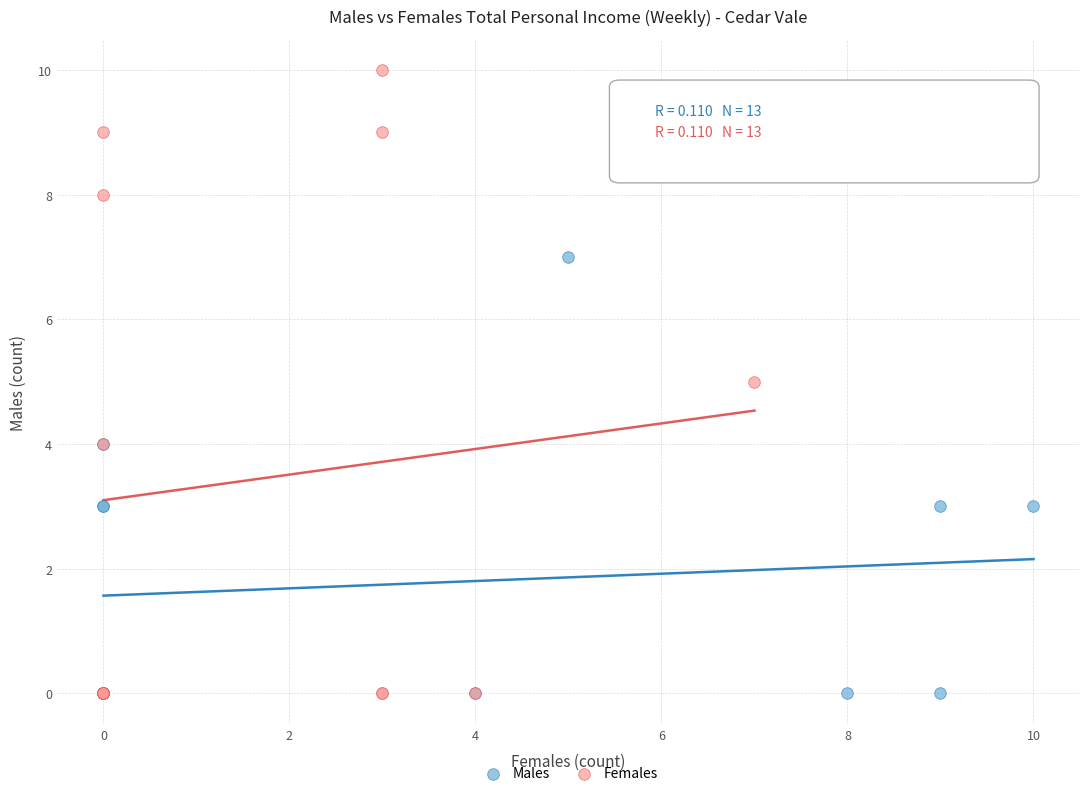

Which series has the largest Y range (max minus min)?

Females